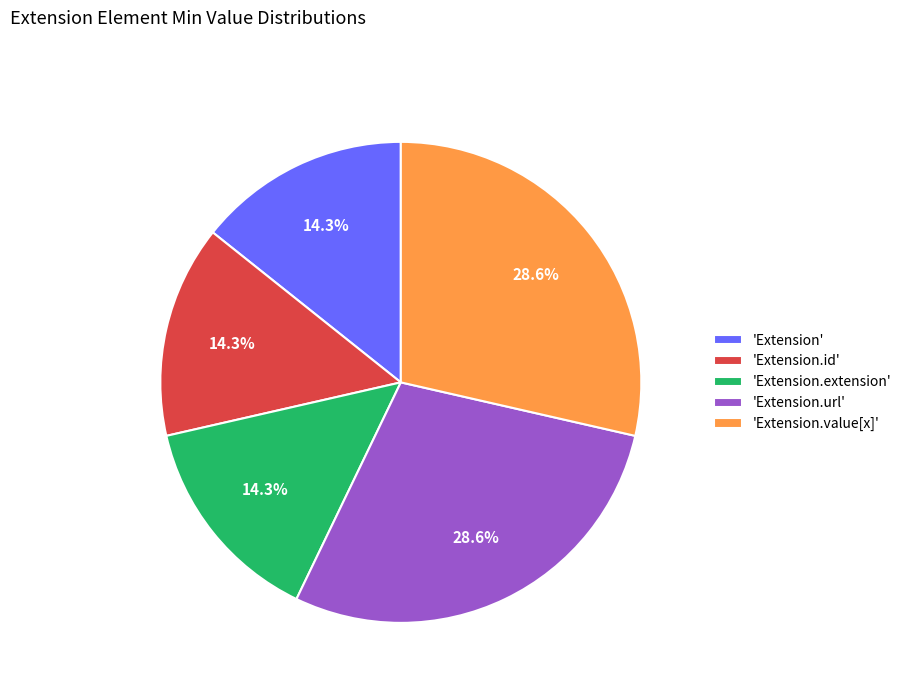

Is there a majority slice in this chart?

No